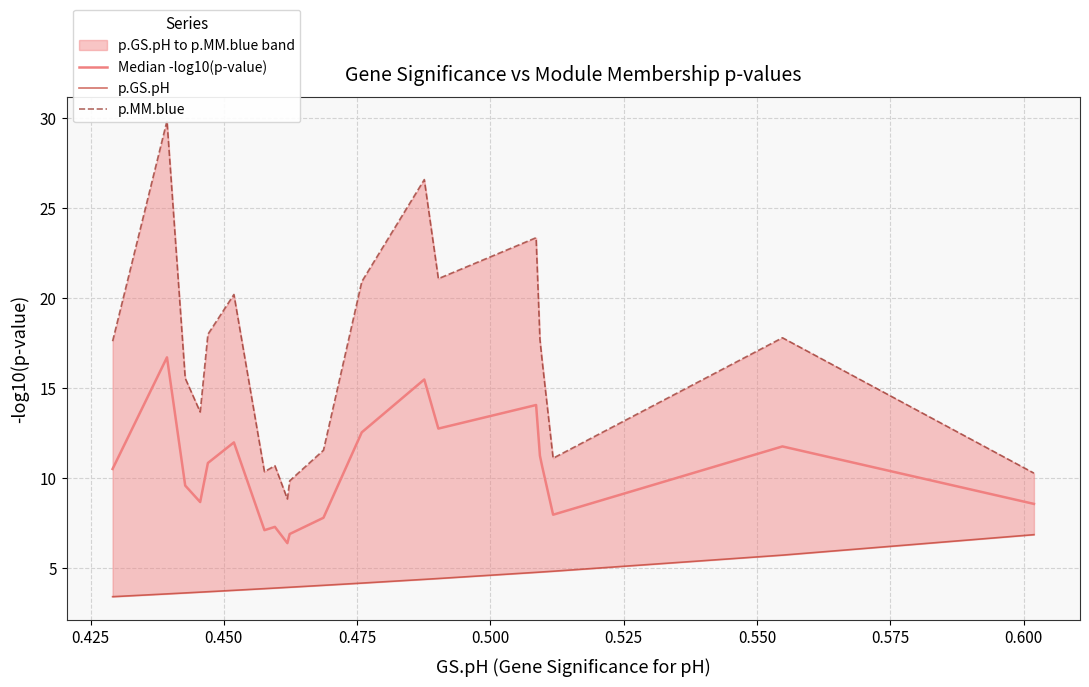

The value of Median -log10(p-value) at 0.525 is 19.5. True or false?

False